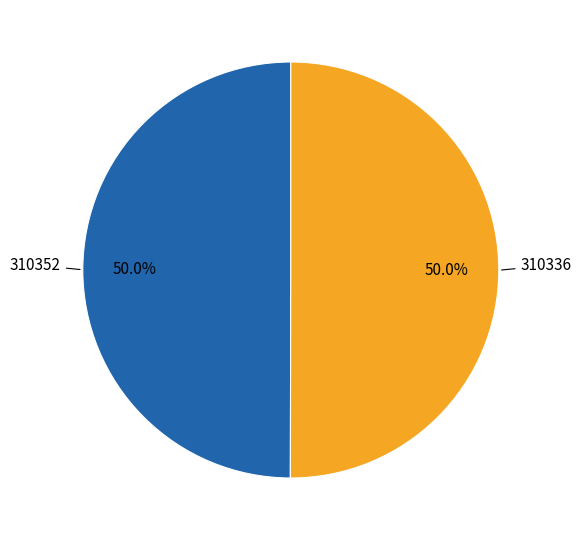

Which category has the biggest portion of the pie?

310336